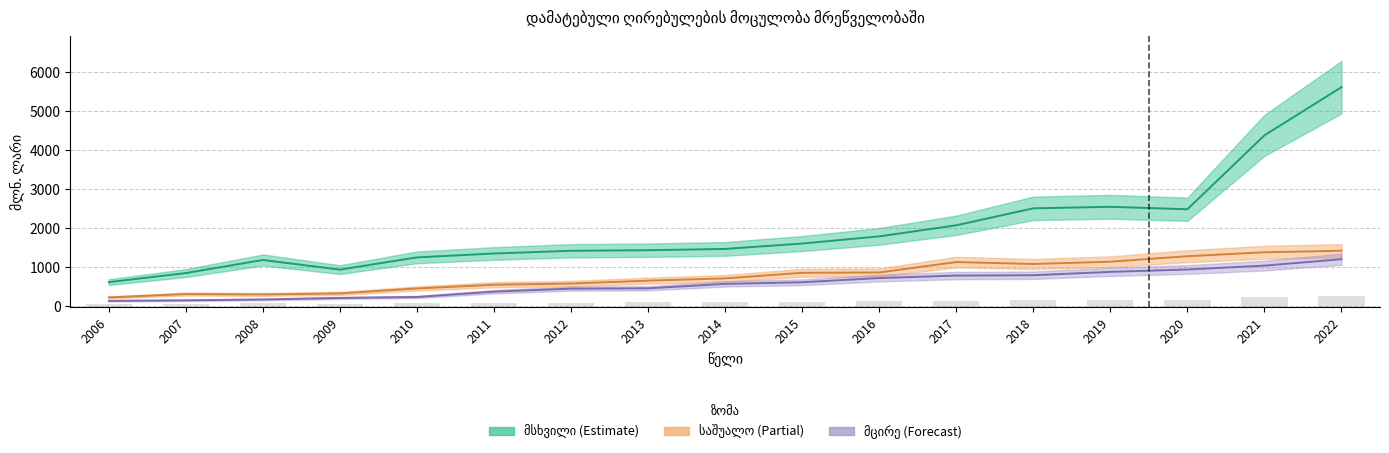

What is the value of the მცირე bar at the 9th from the left?

569.8